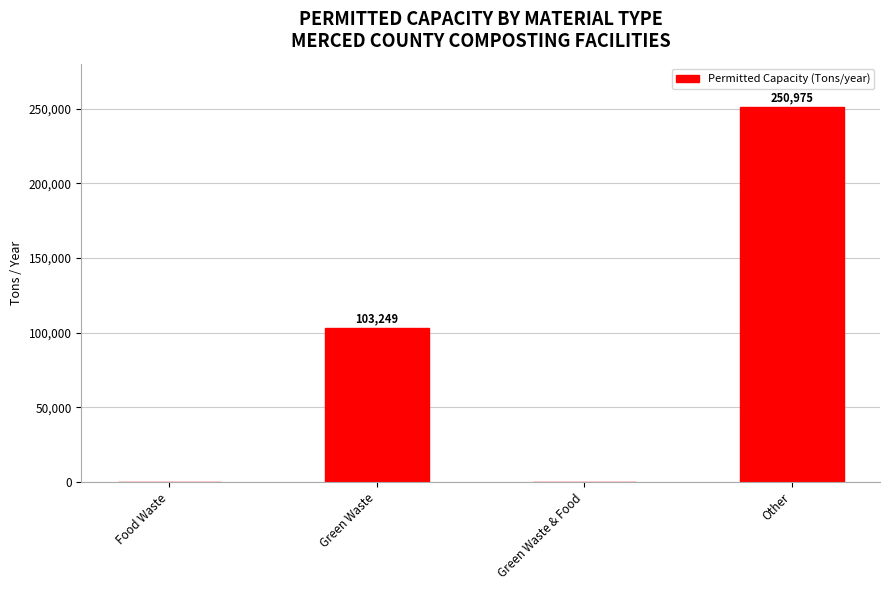

Is it true that the value at Green Waste & Food is 110058?

False